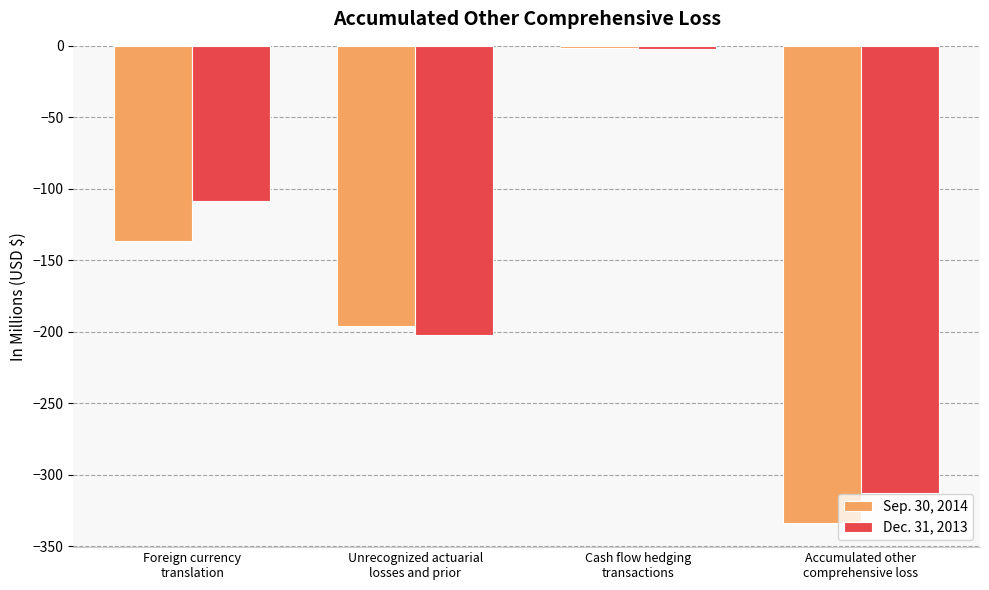

Rank the series by their average value, from lowest to highest.

Sep. 30, 2014, Dec. 31, 2013